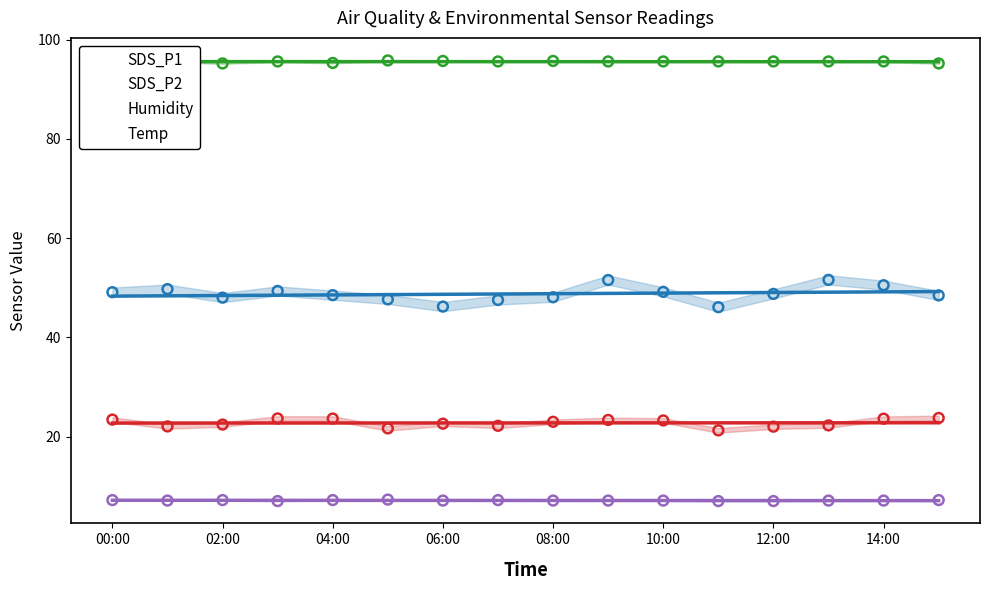

Which series contains the highest Y value?

Humidity